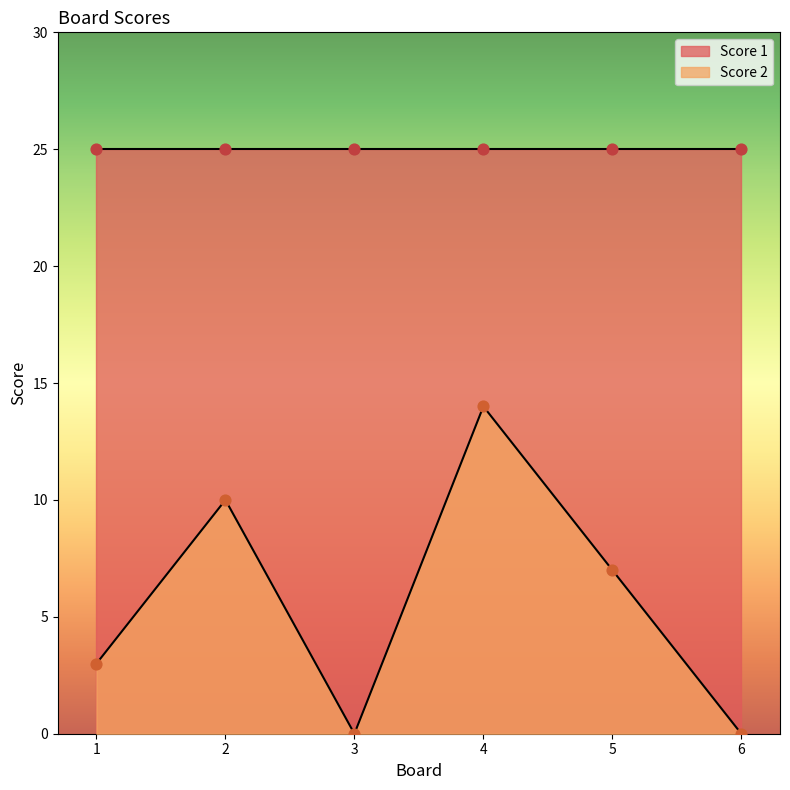

What is the ratio of the value at 4 to the value at 5?

2.0